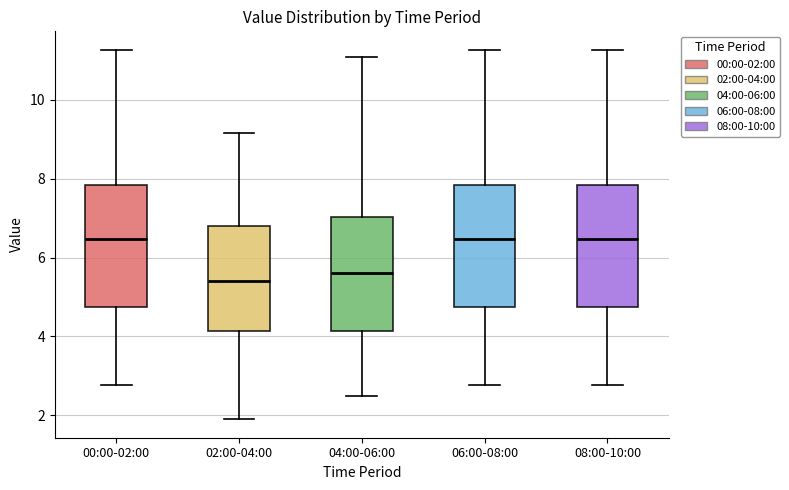

Where does the upper whisker of the box for 04:00-06:00 end on the y-axis? The values are not printed on the chart, so give them approximately, as read against the axis.

11.2